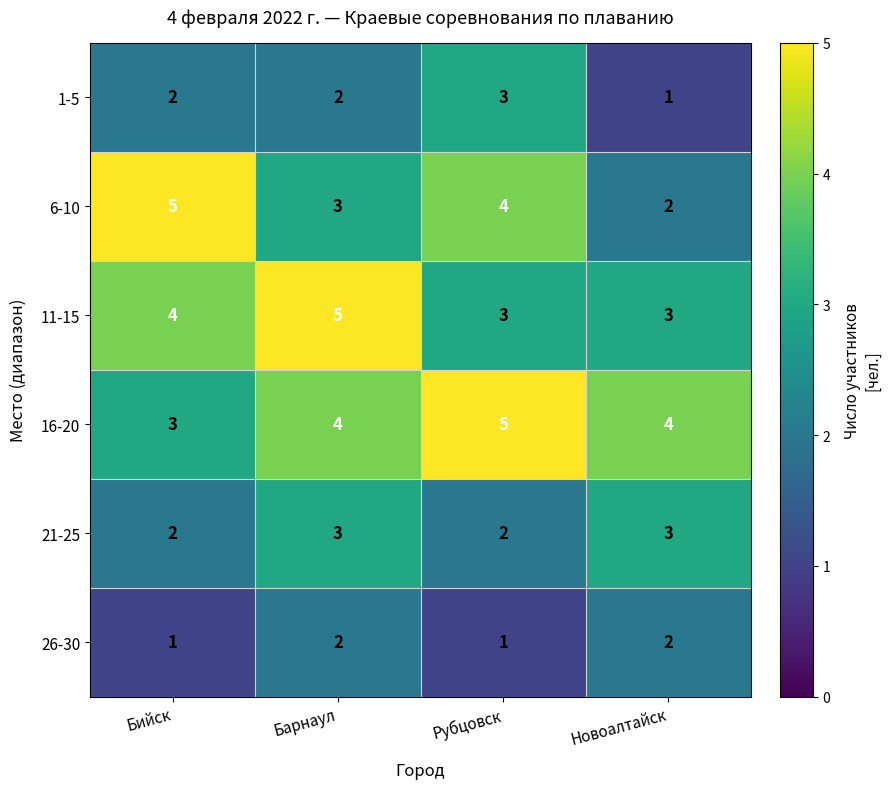

At which category is the sum across all series the highest?

Барнаул